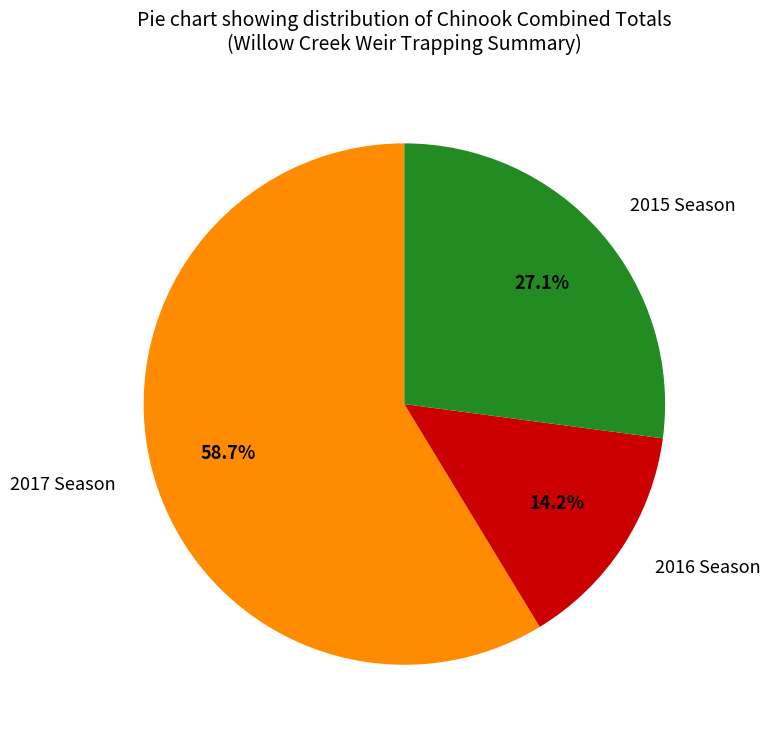

Which has a higher value, 2016 Season or 2015 Season?

2015 Season